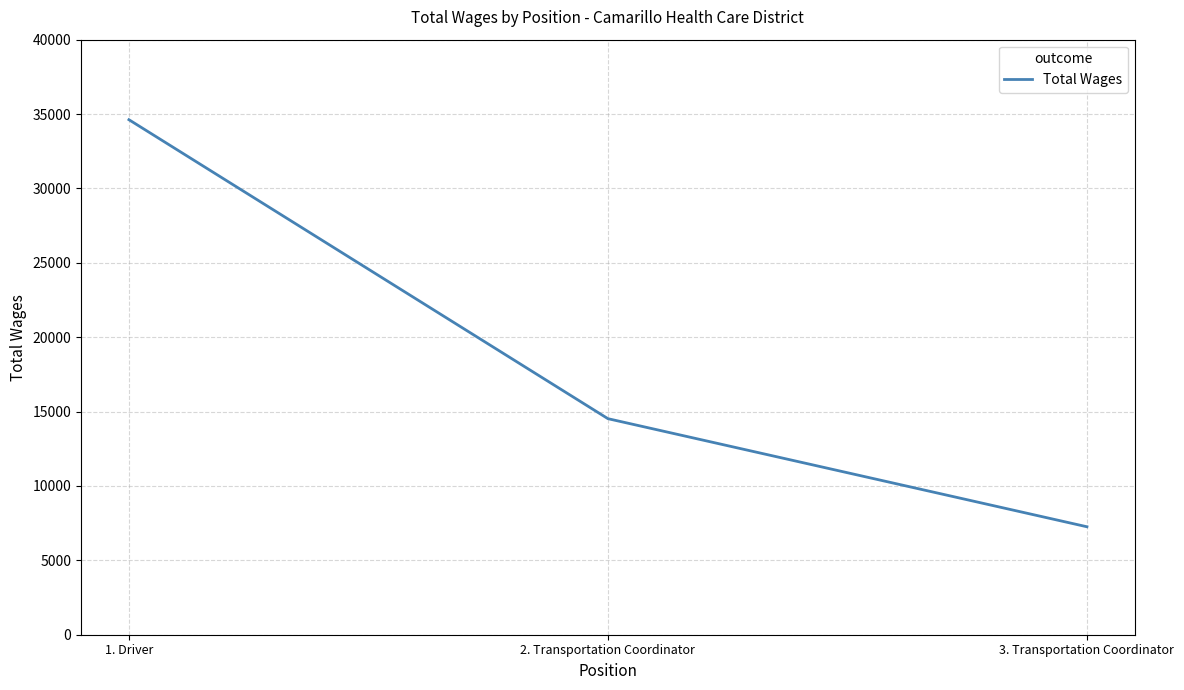

Between 1. Driver and 3. Transportation Coordinator, which is larger?

1. Driver